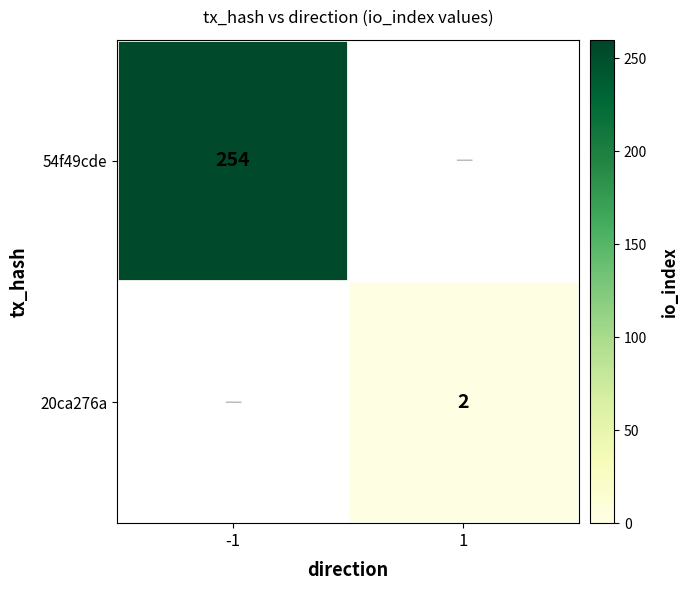

At how many categories does at least one series exceed 124?

1